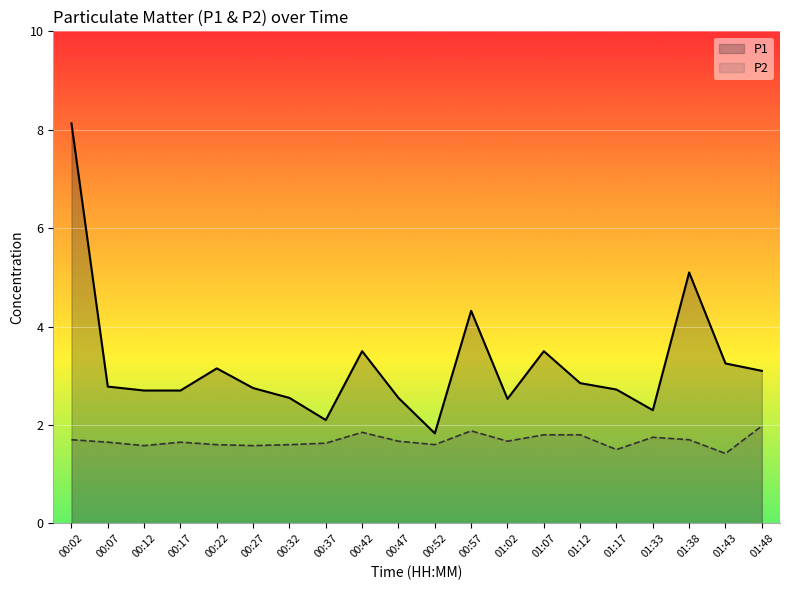

Where is the first local minimum for P1?

00:37